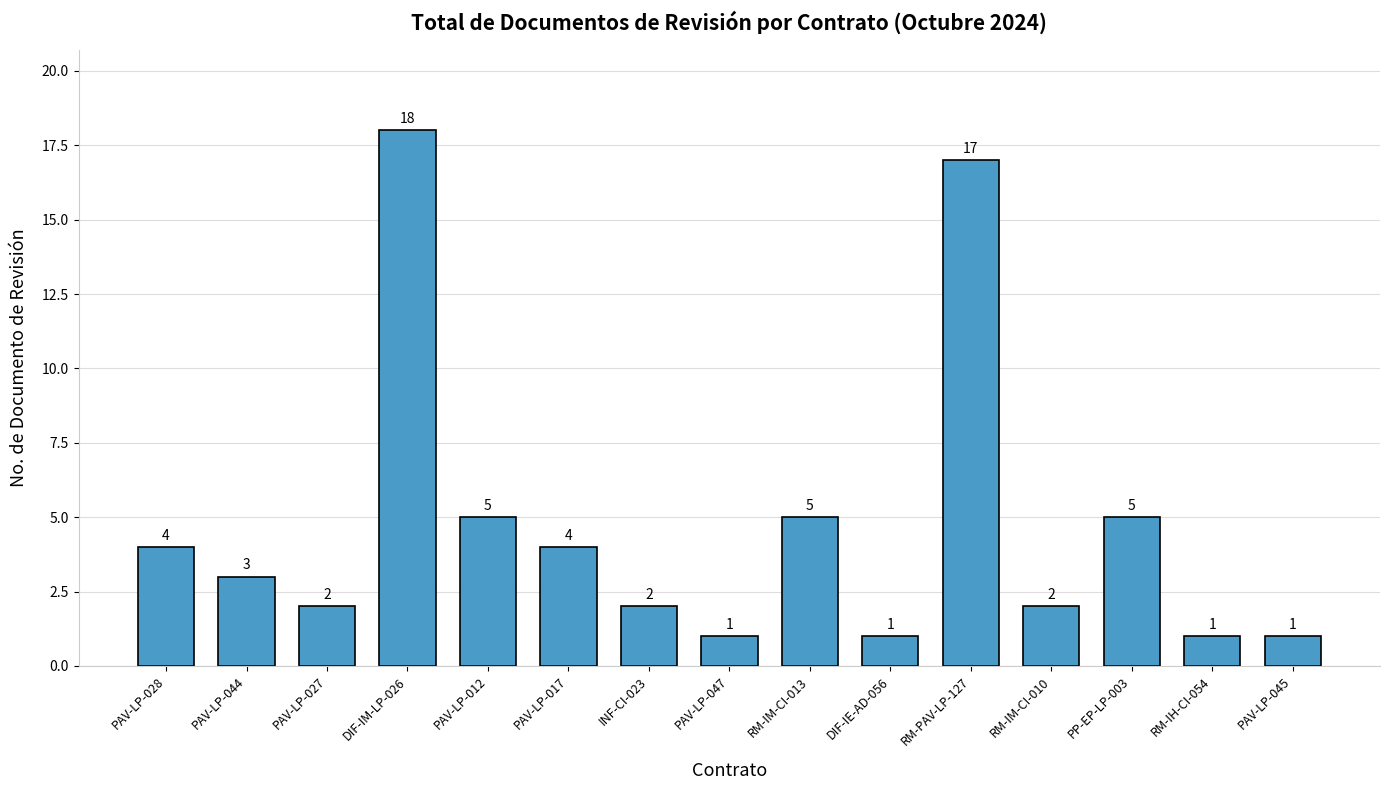

What is the difference between the maximum and minimum values?

17